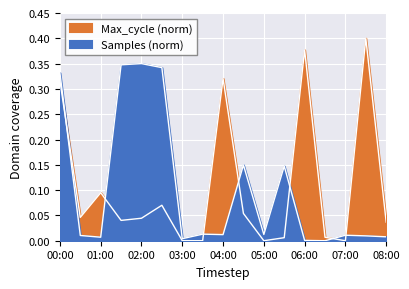

What is the maximum value for Max_cycle?

0.4